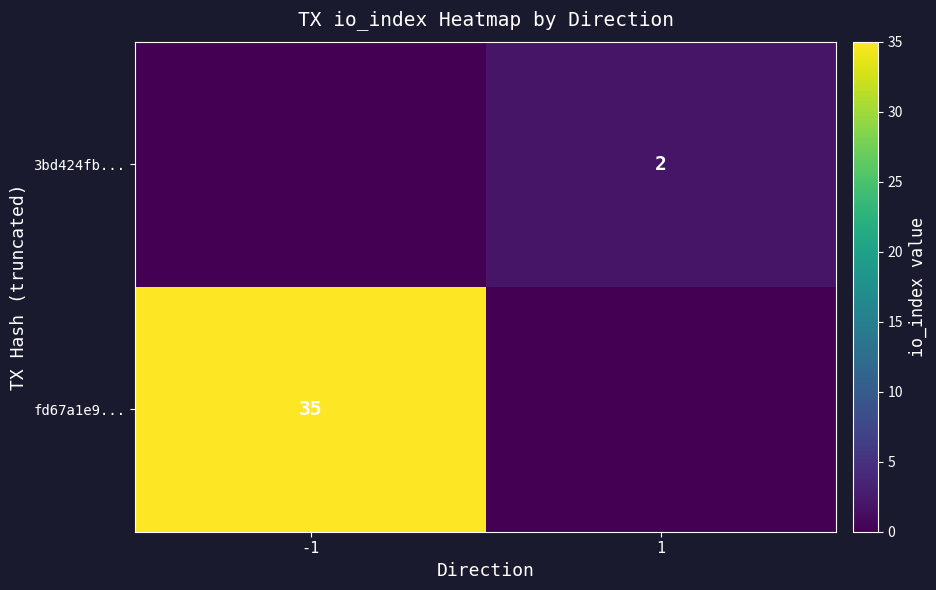

True or false: fd67a1e9... has a value of 14 at -1.

False